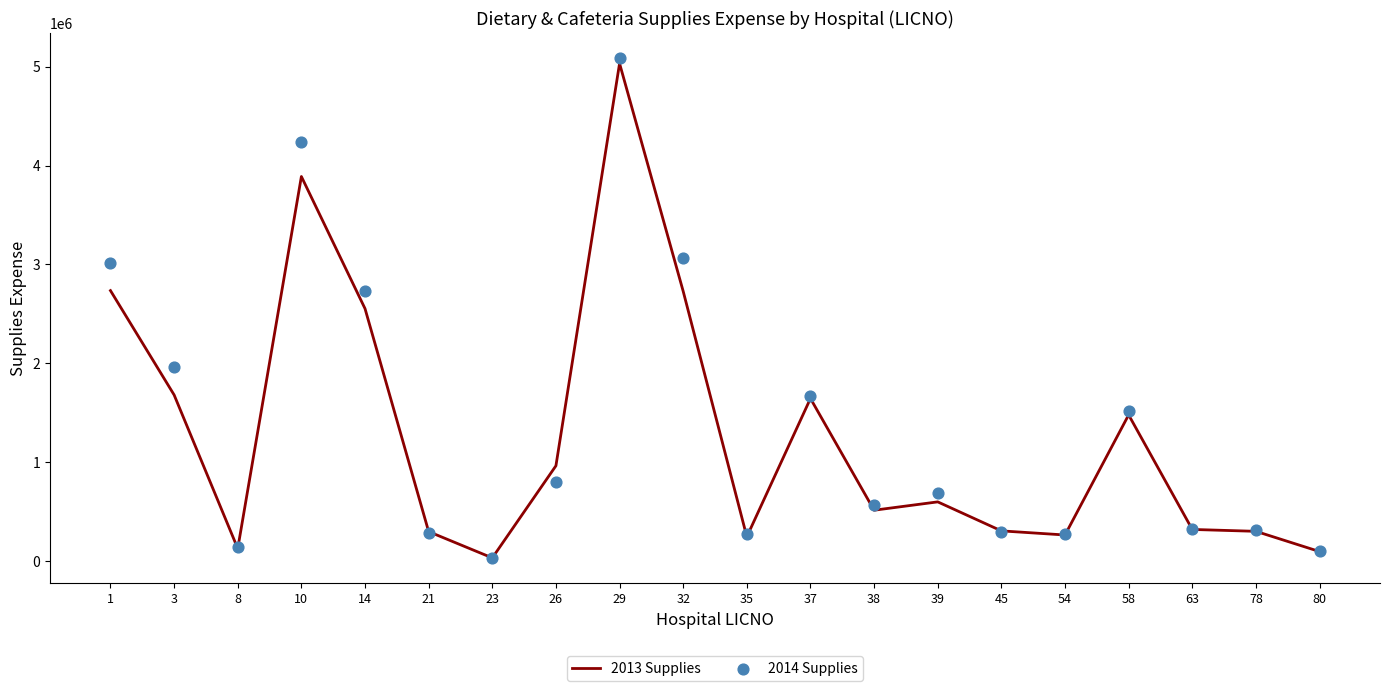

Which series contains the highest Y value?

2014 Supplies